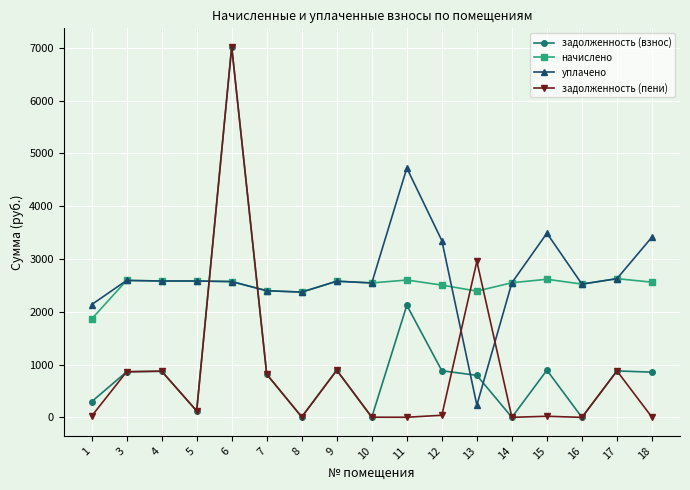

Where is the first local minimum for задолженность (пени)?

5